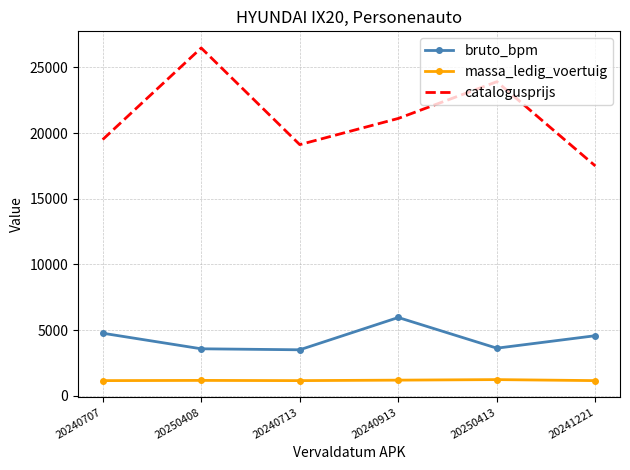

True or false: bruto_bpm and massa_ledig_voertuig intersect in this chart.

False